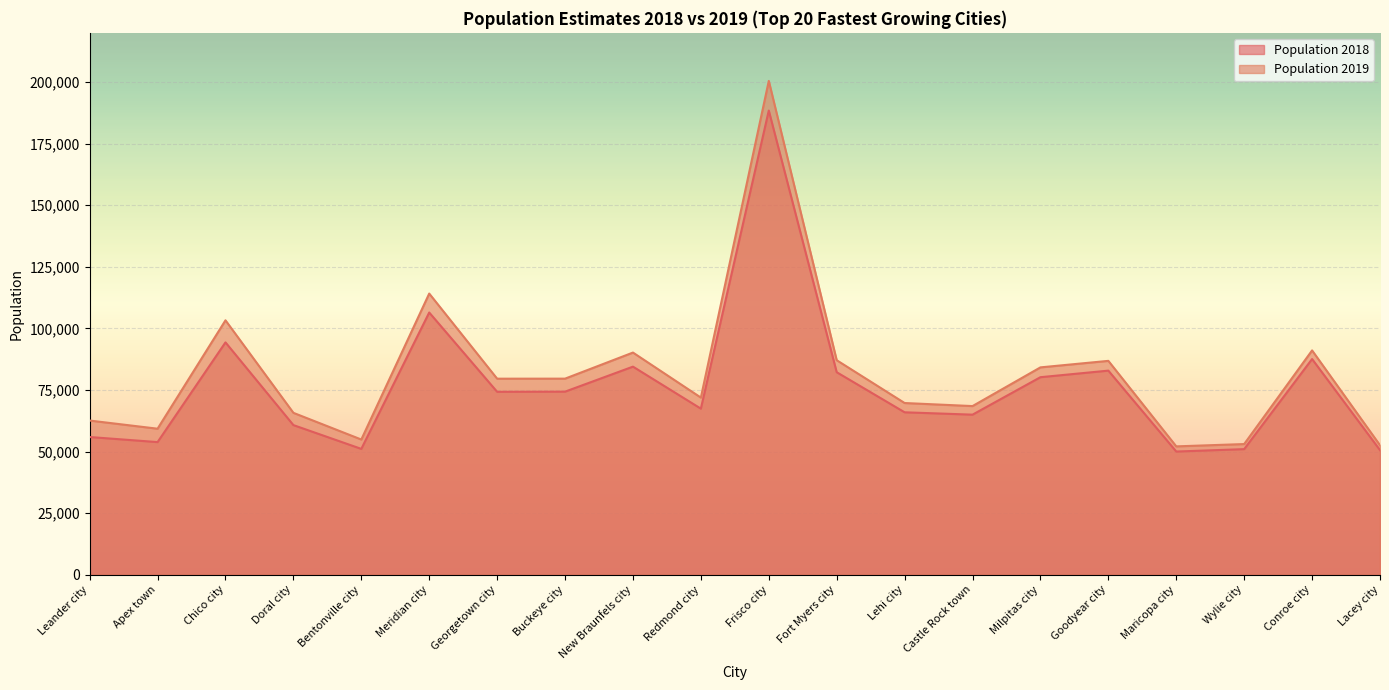

List the labels in order of Population 2019 value, largest first.

Frisco city, Meridian city, Chico city, Conroe city, New Braunfels city, Fort Myers city, Goodyear city, Milpitas city, Buckeye city, Georgetown city, Redmond city, Lehi city, Castle Rock town, Doral city, Leander city, Apex town, Bentonville city, Wylie city, Lacey city, Maricopa city